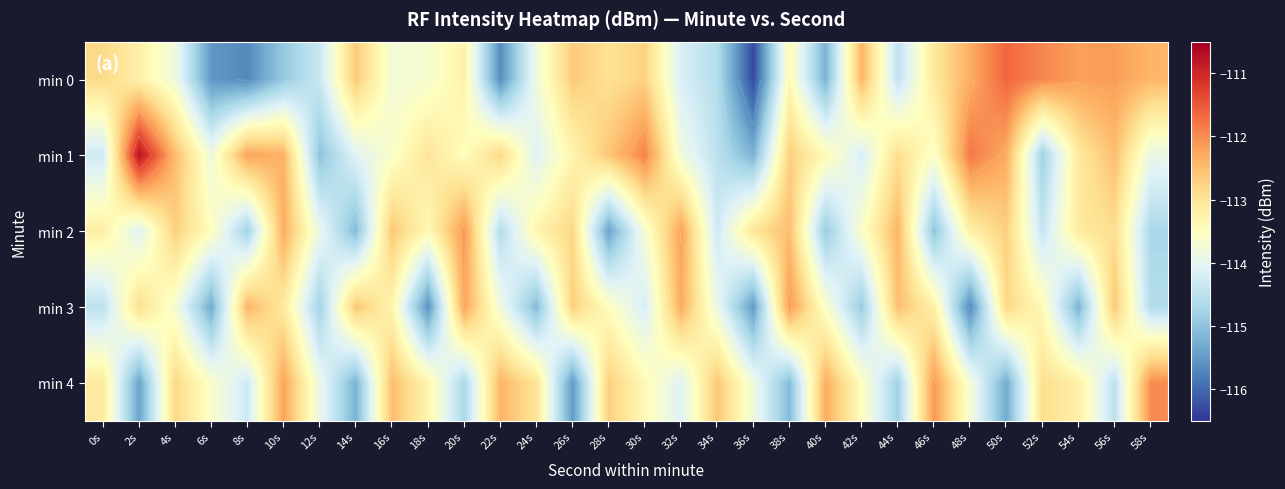

What is the difference between the min 2 values at 20s and 40s?

2.8